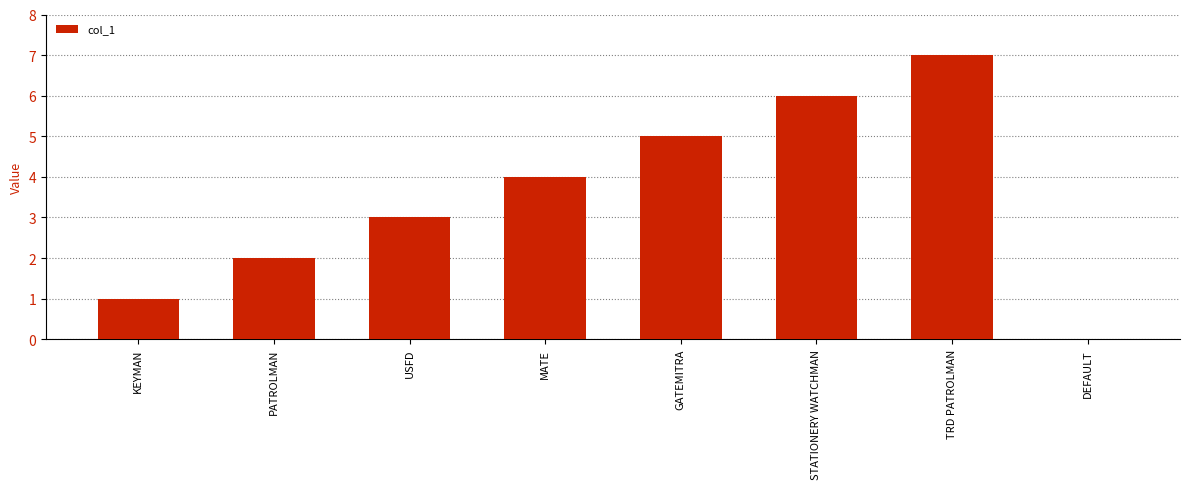

The chart shows a value of 6 at STATIONERY WATCHMAN. True or false?

True